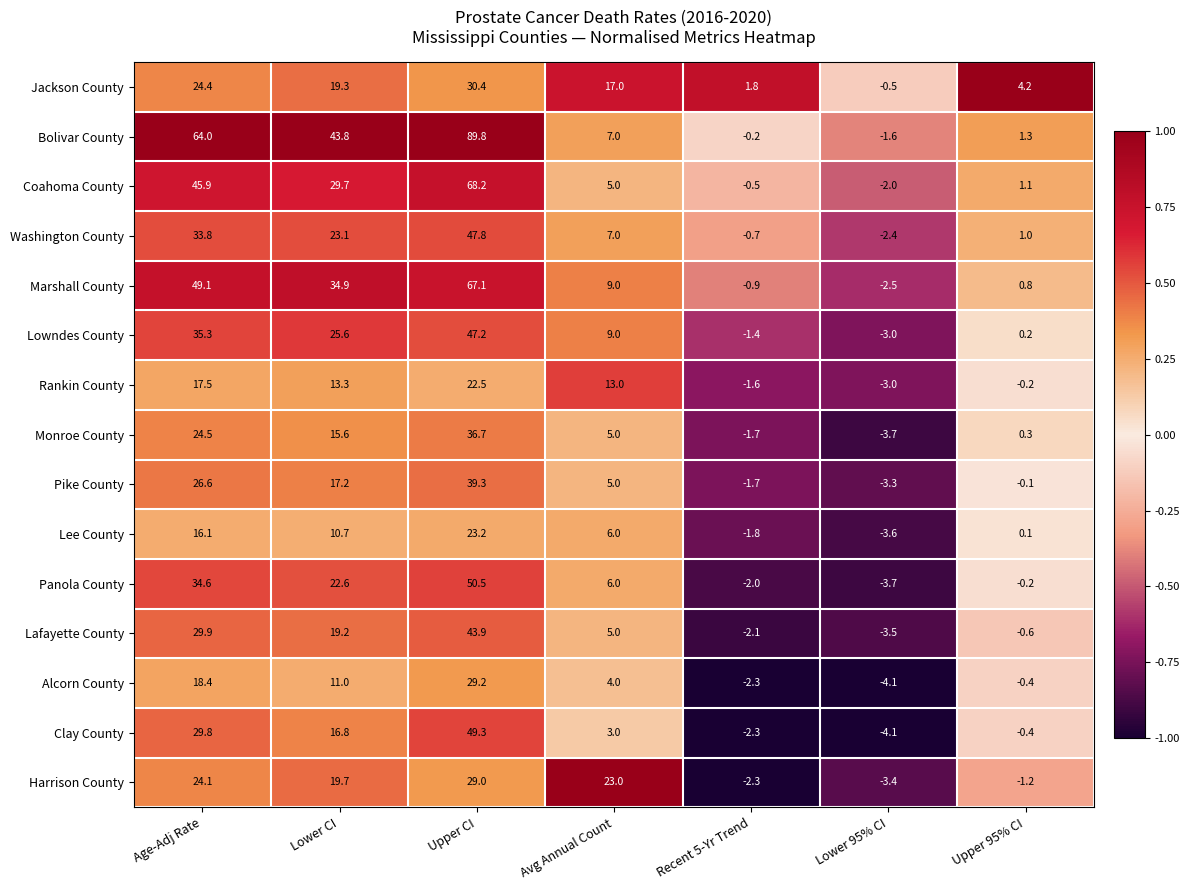

At Lower CI, list the series in order from largest to smallest.

Bolivar County, Marshall County, Coahoma County, Lowndes County, Washington County, Panola County, Harrison County, Jackson County, Lafayette County, Pike County, Clay County, Monroe County, Rankin County, Alcorn County, Lee County